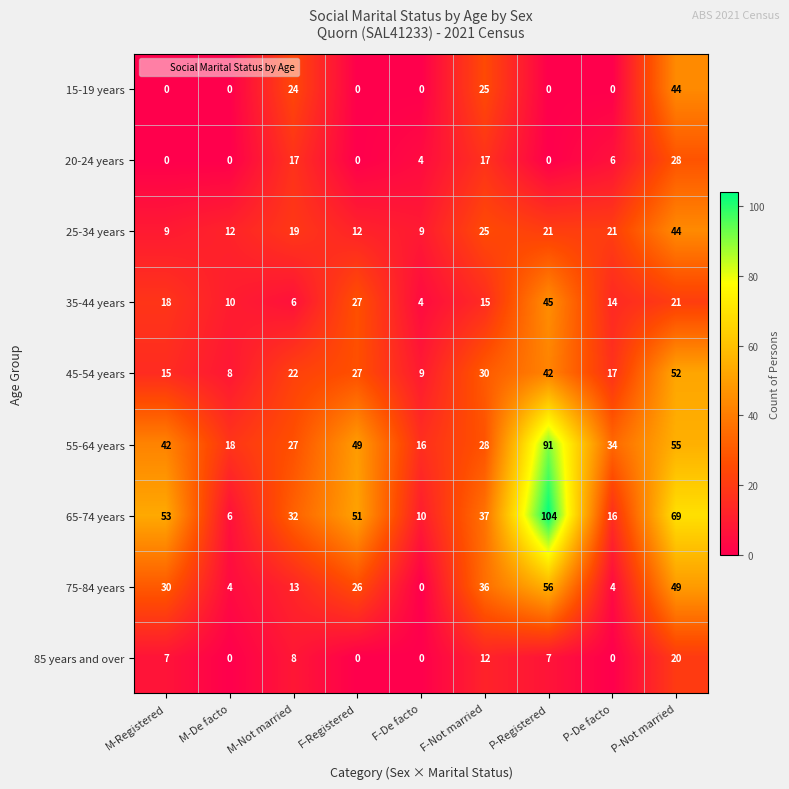

Where does the 65-74 years series first go above 37?

M-Registered